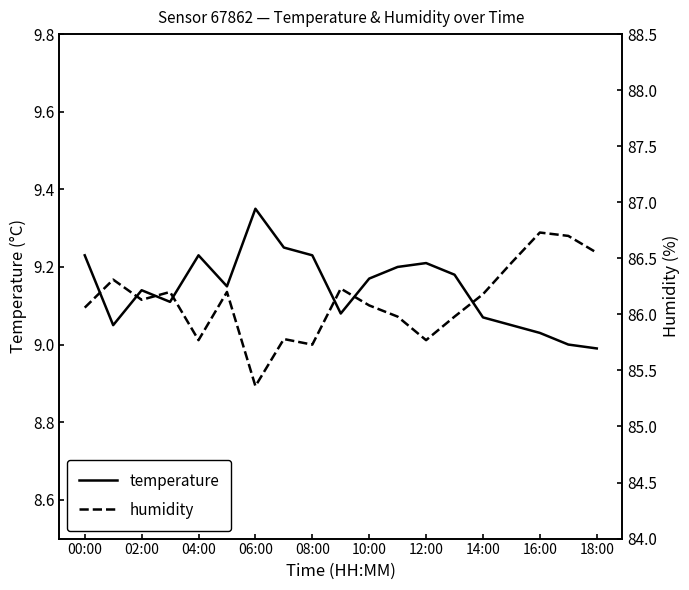

True or false: temperature has a value of 3.8 at 06:00.

False